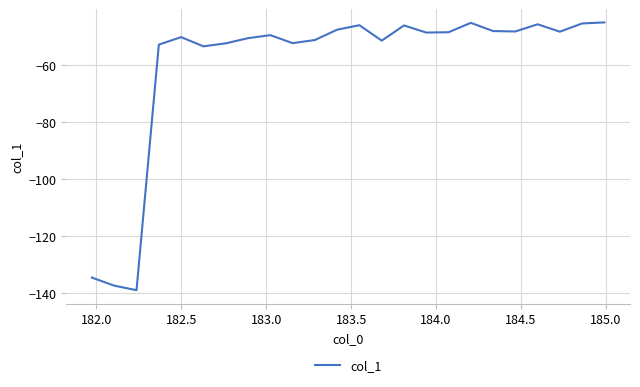

What is the difference between the second highest and minimum values?

94.1